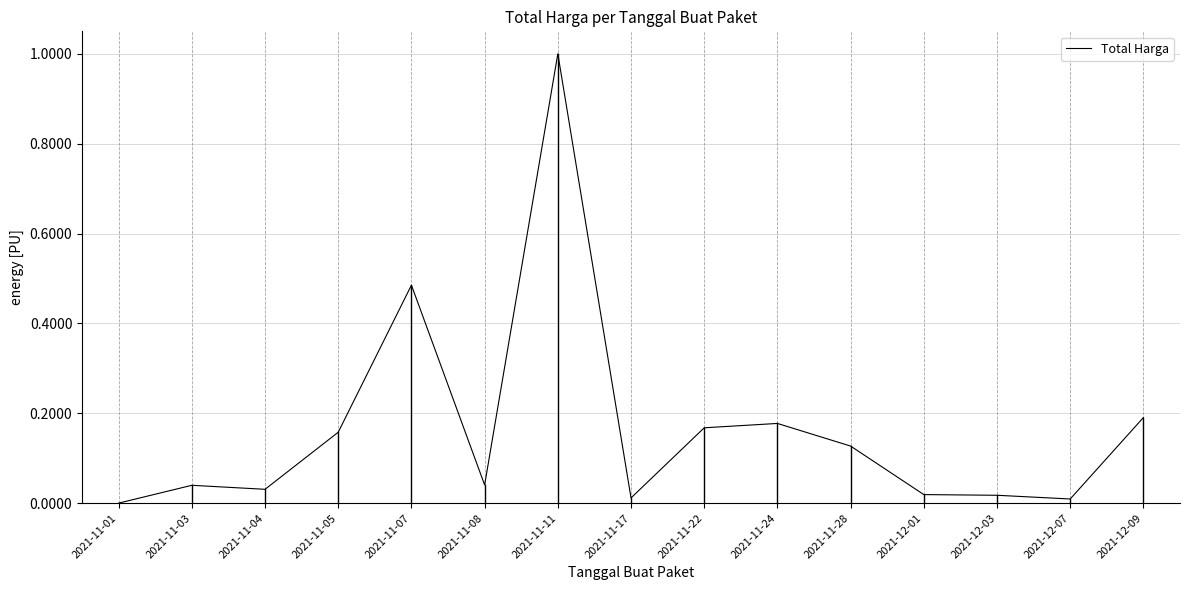

At which category does the chart reach its peak across all series?

2021-11-11